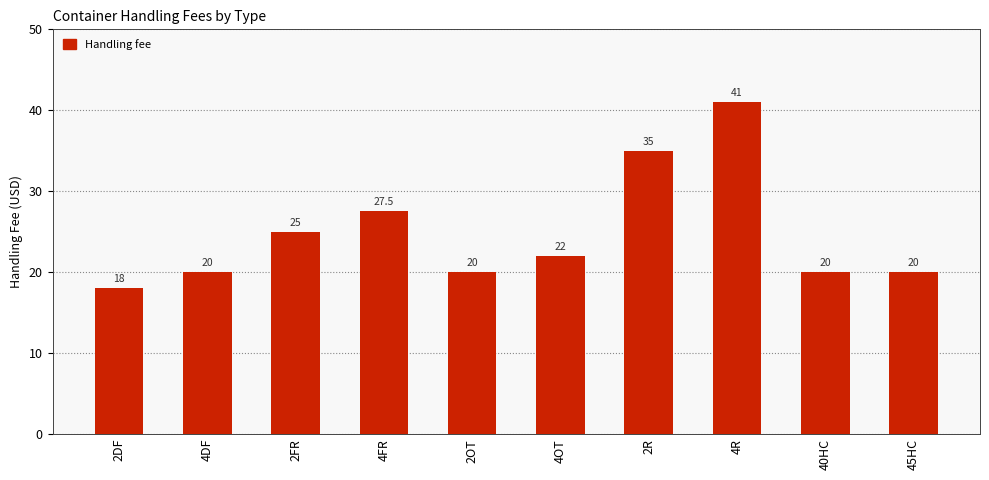

What is the label of the 10th bar from the left?

45HC